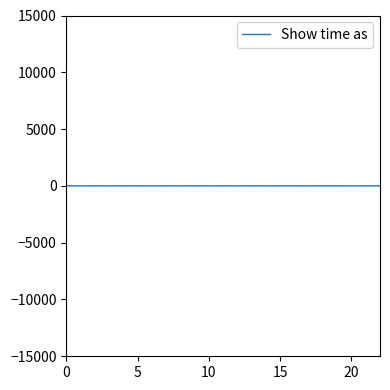

Where is the first local maximum?

5